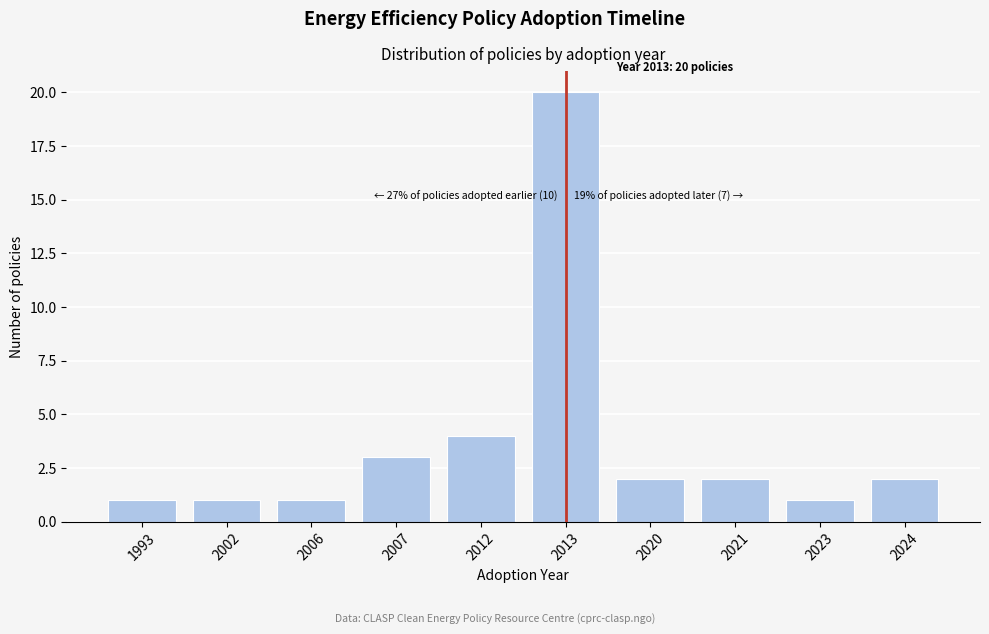

Reading left to right, what are all the values shown in this chart?

1	1	1	3	4	20	2	2	1	2